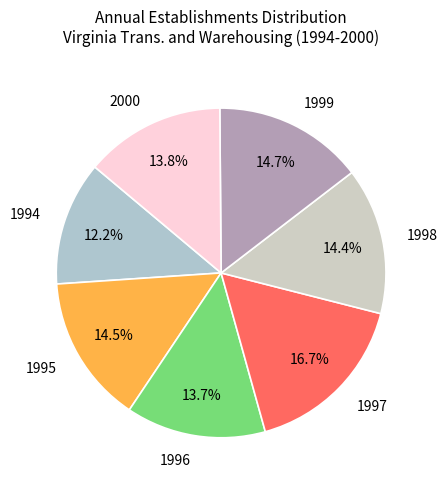

Between 1996 and 1995, which is larger?

1995